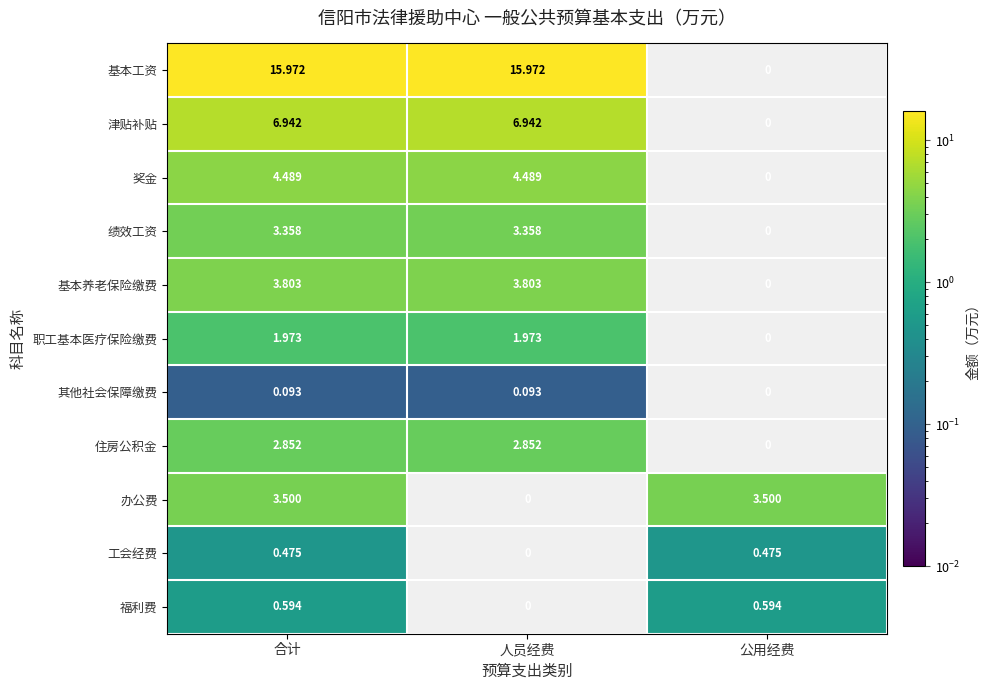

The value of 奖金 at 合计 is 2.5. True or false?

False